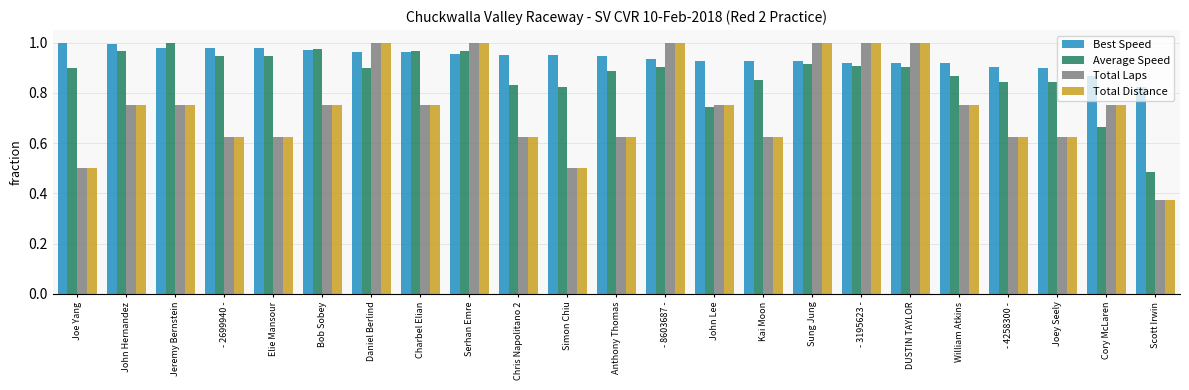

How many bars are there in each group?

4